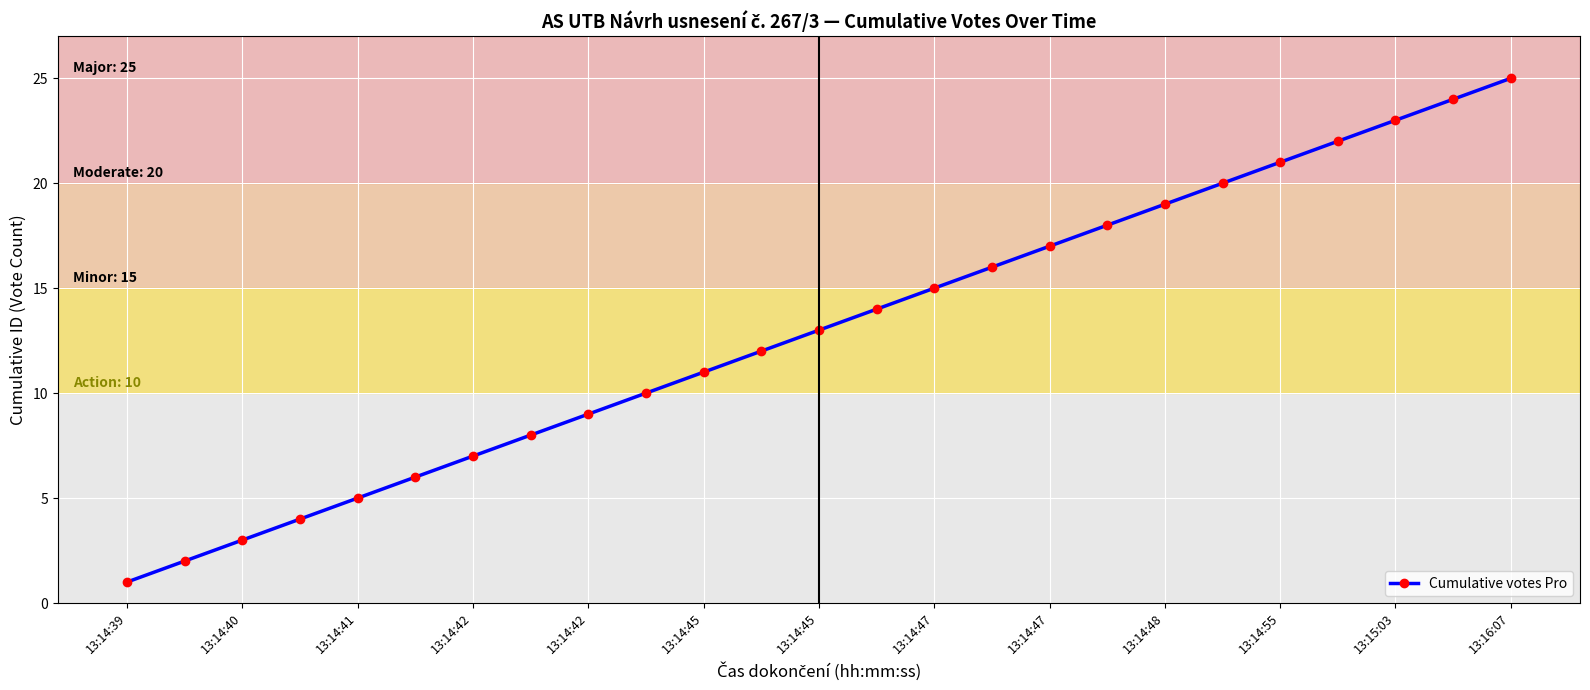

True or false: the data has more than 2 interior local peaks.

False